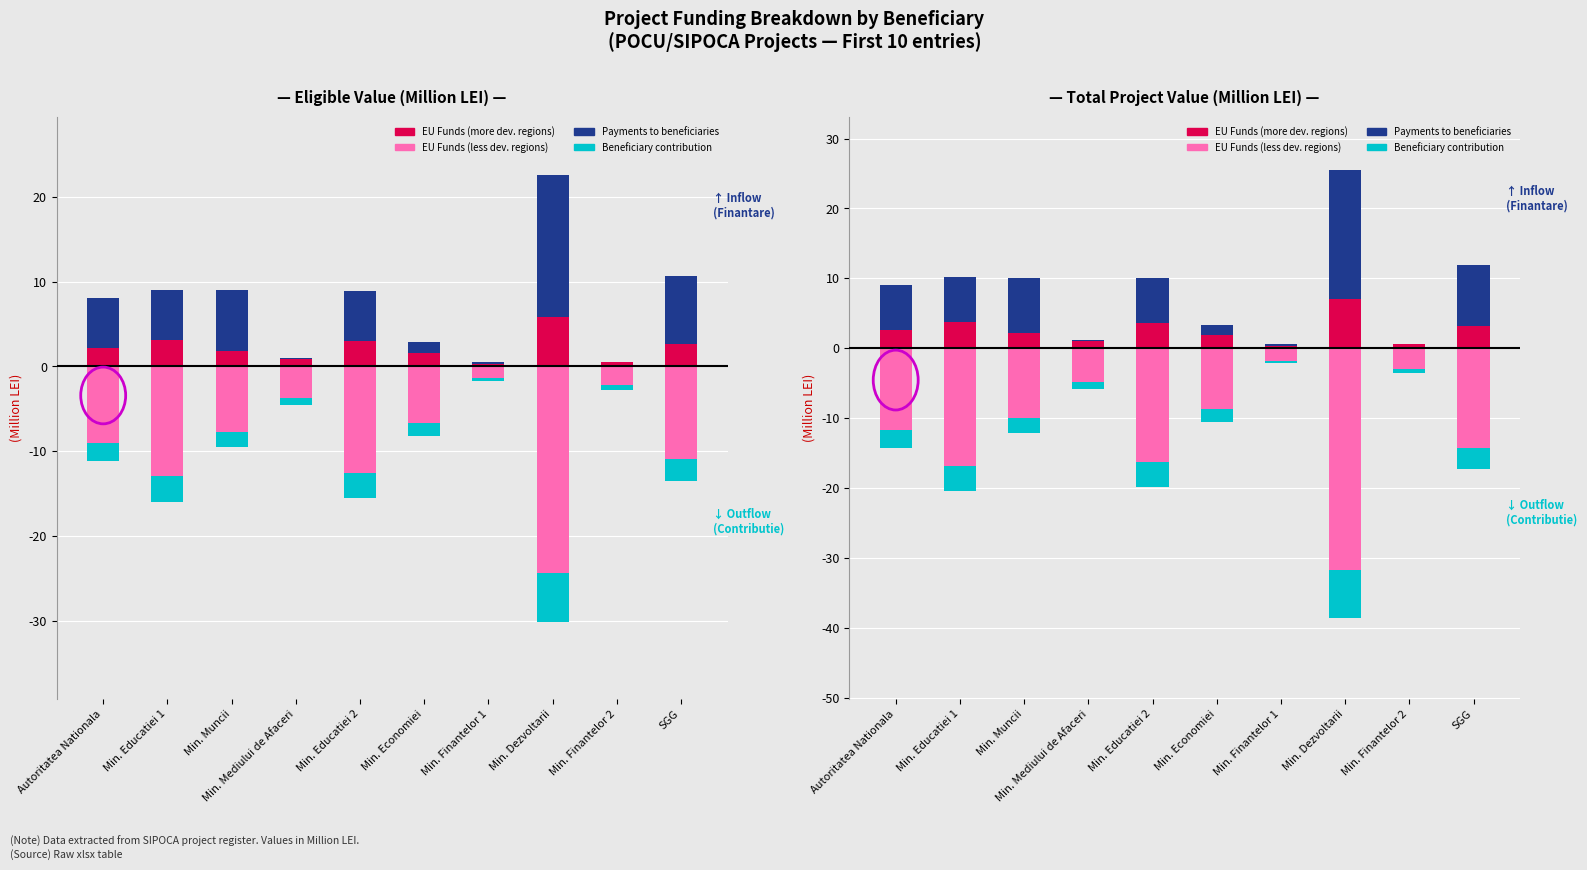

List the series in order of their overall mean, highest first.

Payments to beneficiaries, EU Funds (more developed regions), Beneficiary contribution, EU Funds (less developed regions)